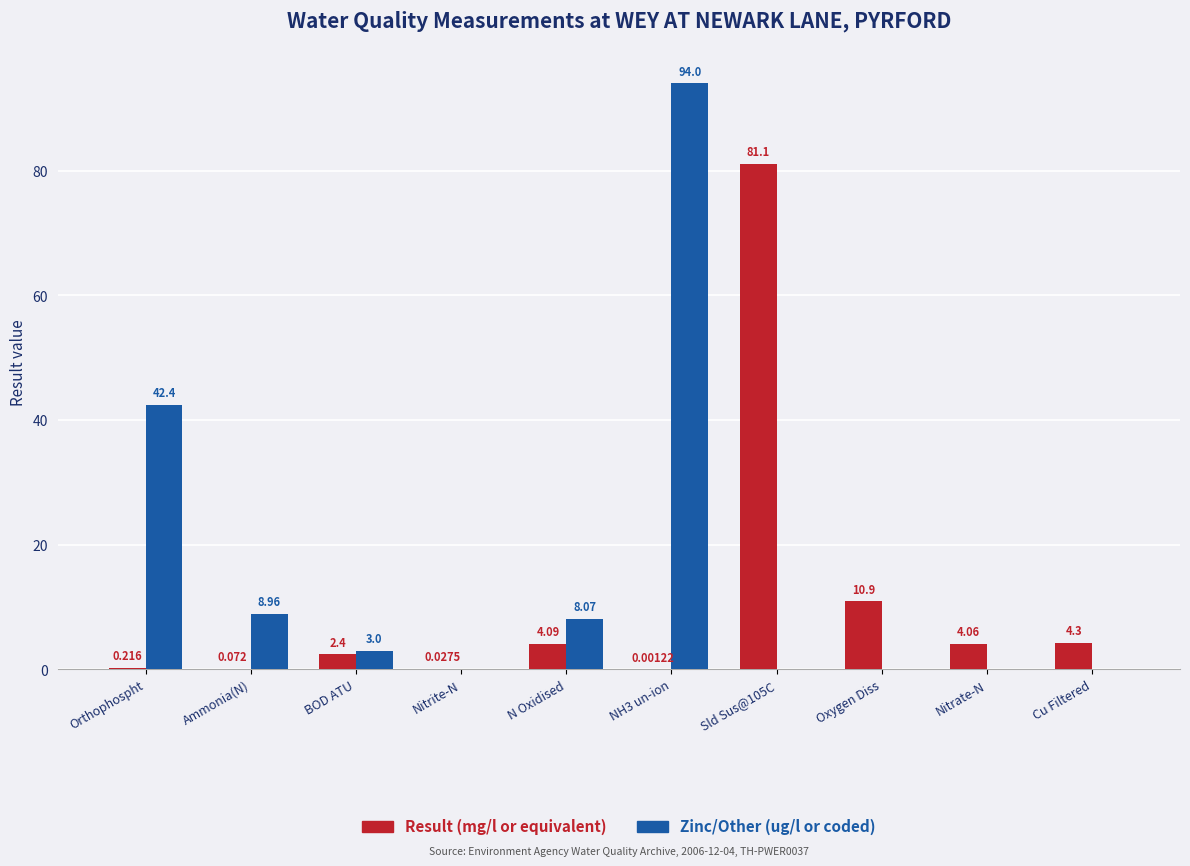

At which label is Result (mg/l or equivalent) closest to 40?

Oxygen Diss